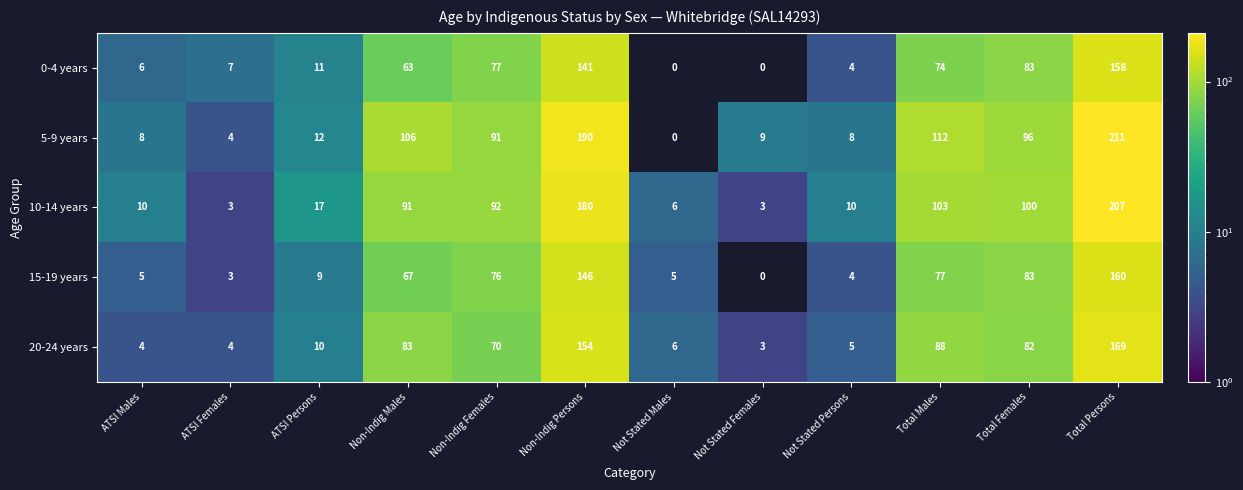

How many distinct data groups are displayed?

5